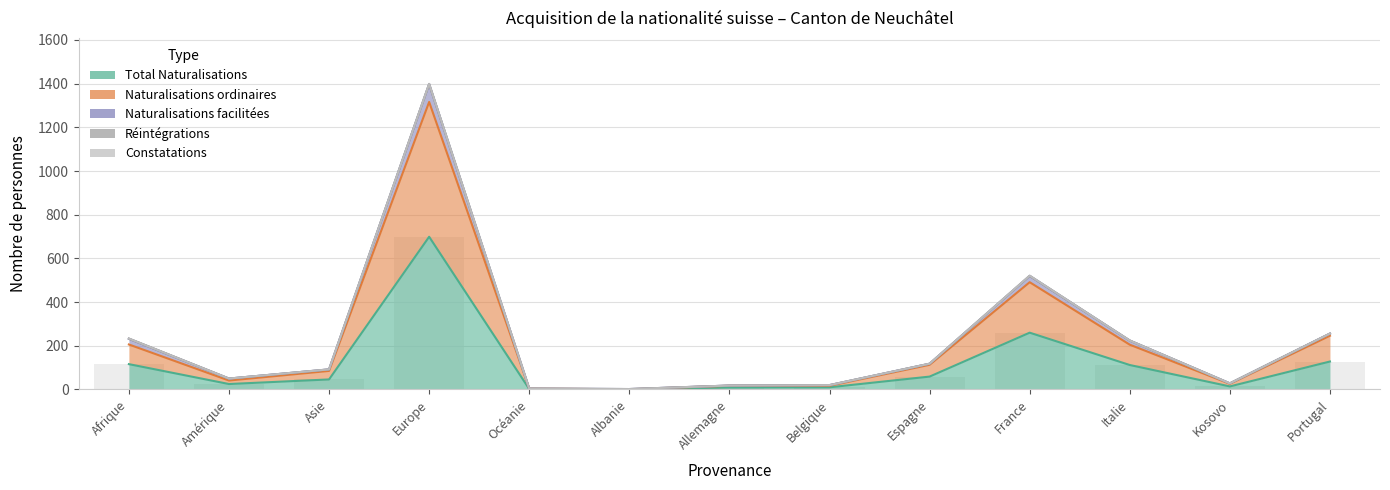

List the labels in order of Naturalisations ordinaires value, smallest first.

Albanie, Océanie, Allemagne, Belgique, Kosovo, Amérique, Asie, Espagne, Italie, Afrique, Portugal, France, Europe